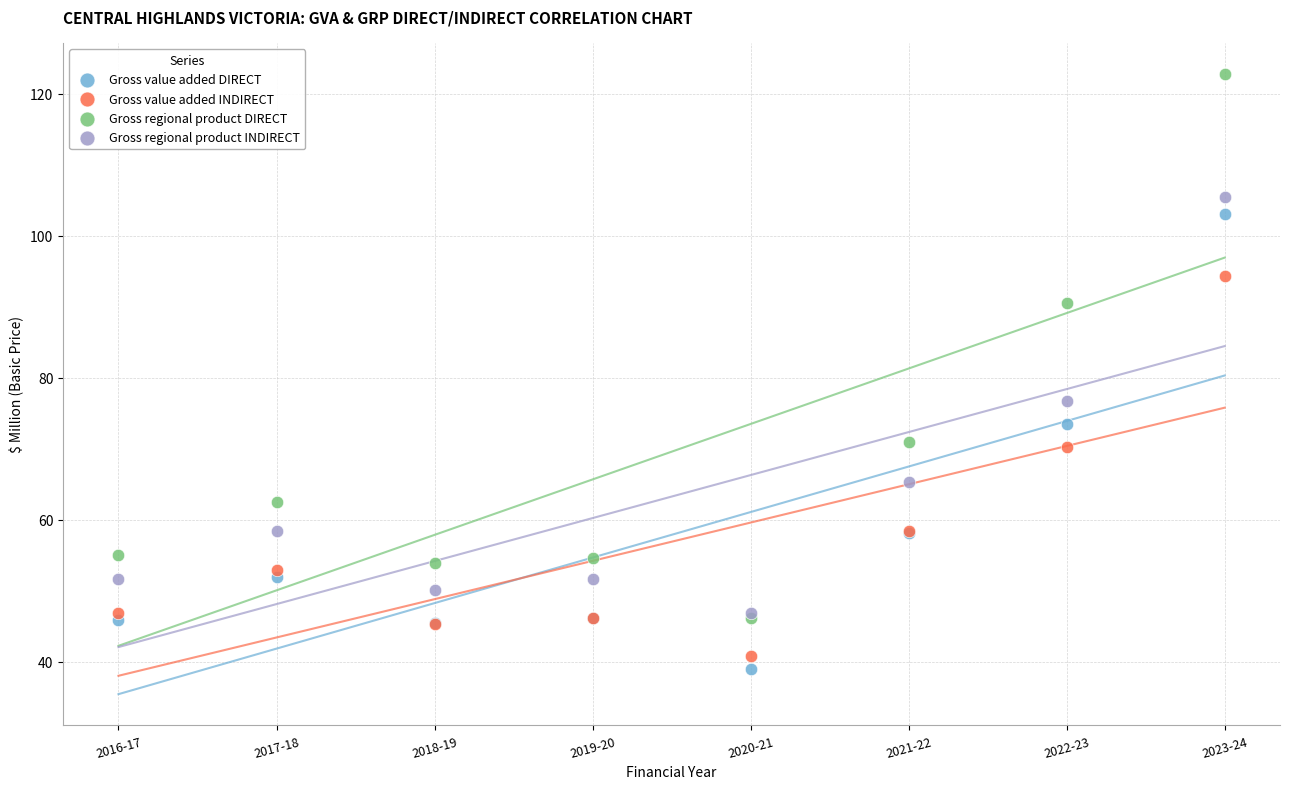

What are all the series names shown in the legend?

Gross value added DIRECT, Gross value added INDIRECT, Gross regional product DIRECT, Gross regional product INDIRECT